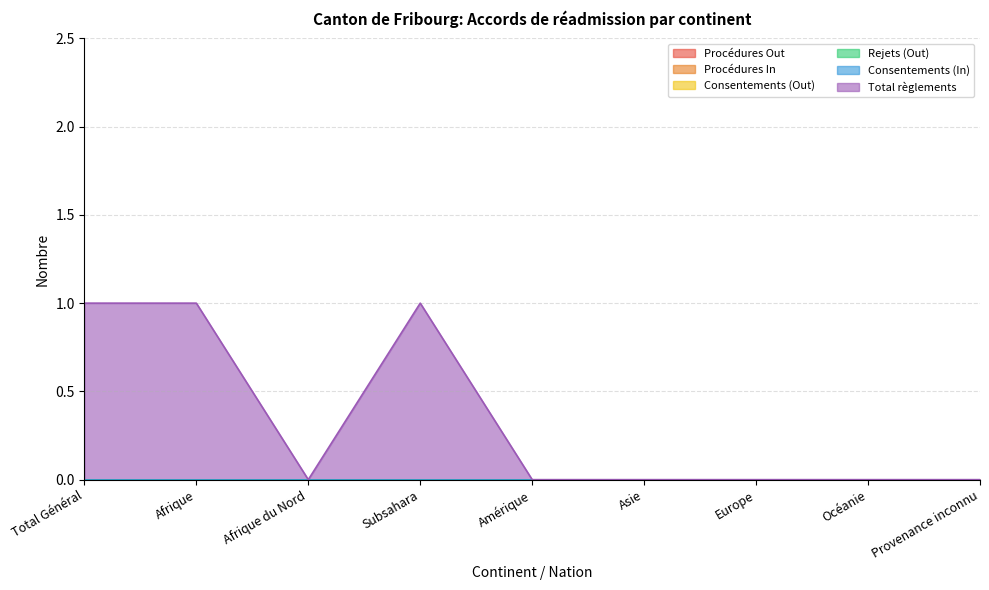

Does the chart display data point markers on the line(s)?

No